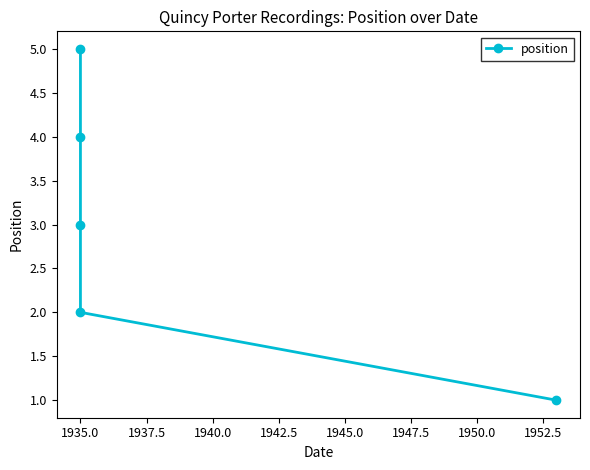

True or false: there are more than 1 points higher than both neighbors.

False